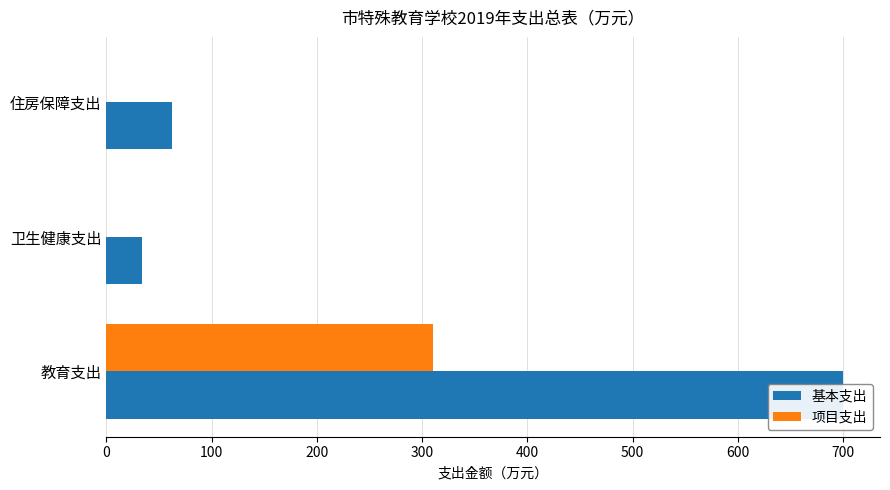

How many groups of bars are there?

3